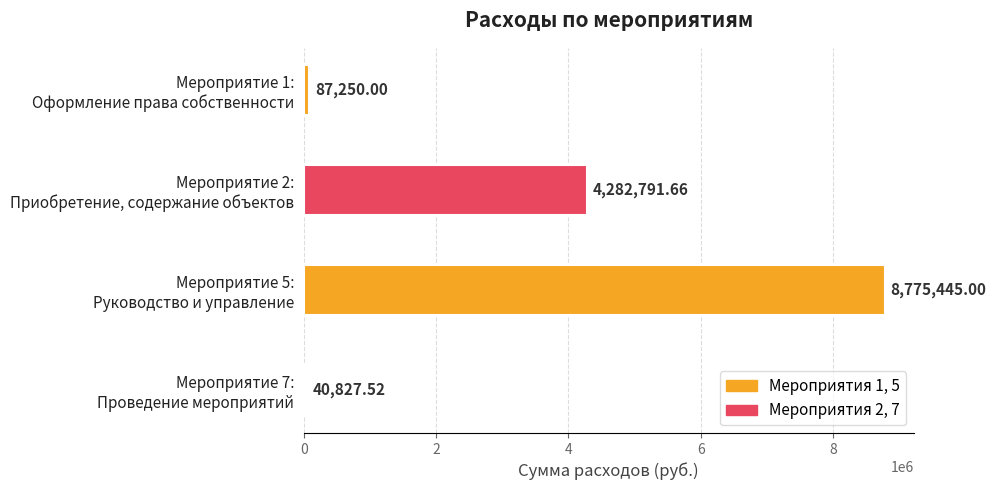

What is the difference between the maximum and minimum values?

8734617.5